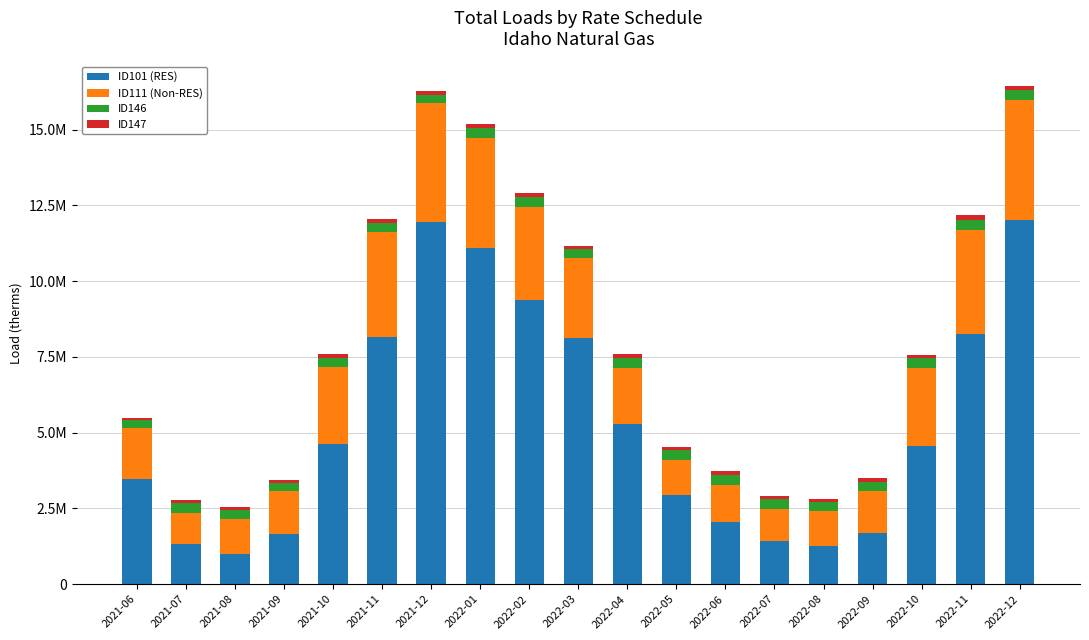

Which category has the highest value in the ID101 (RES) series?

2022-12